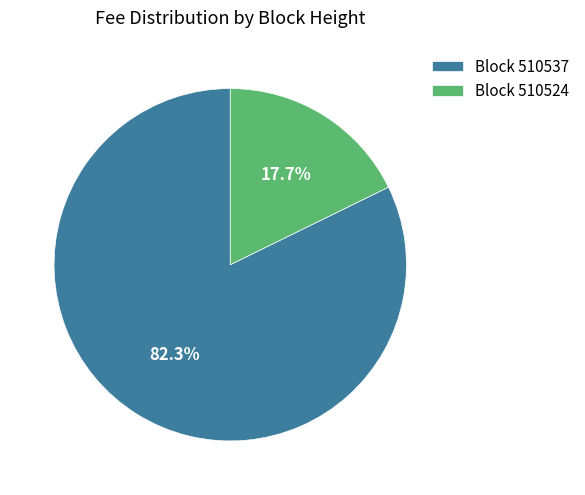

To the nearest percent, what is the difference between the largest and smallest slice percentages?

65%